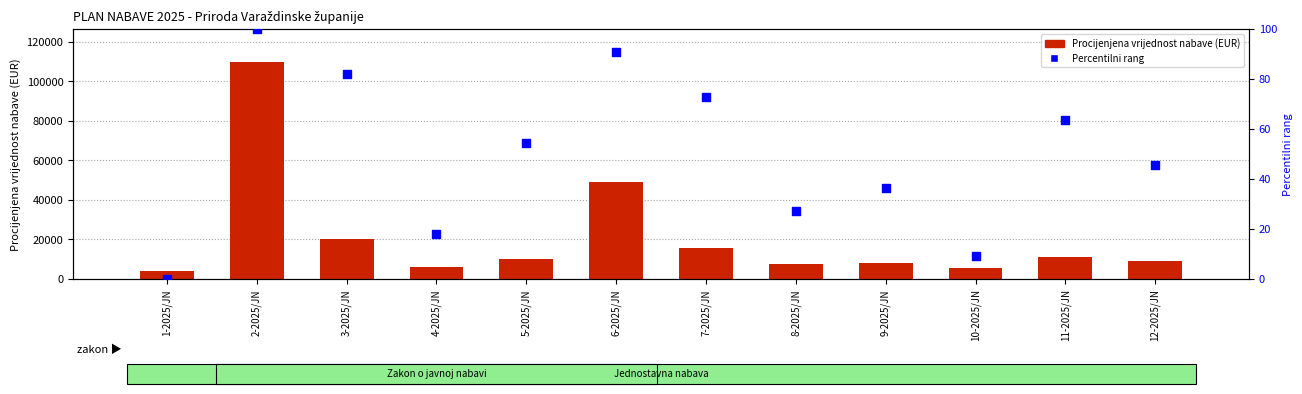

At which category is the sum across all series the highest?

2-2025/JN